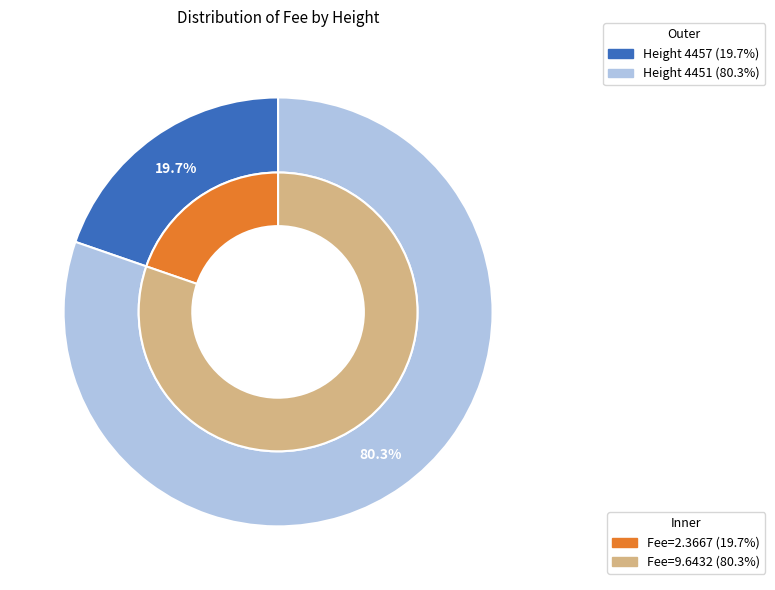

Is there any slice that represents more than half of the pie?

Yes